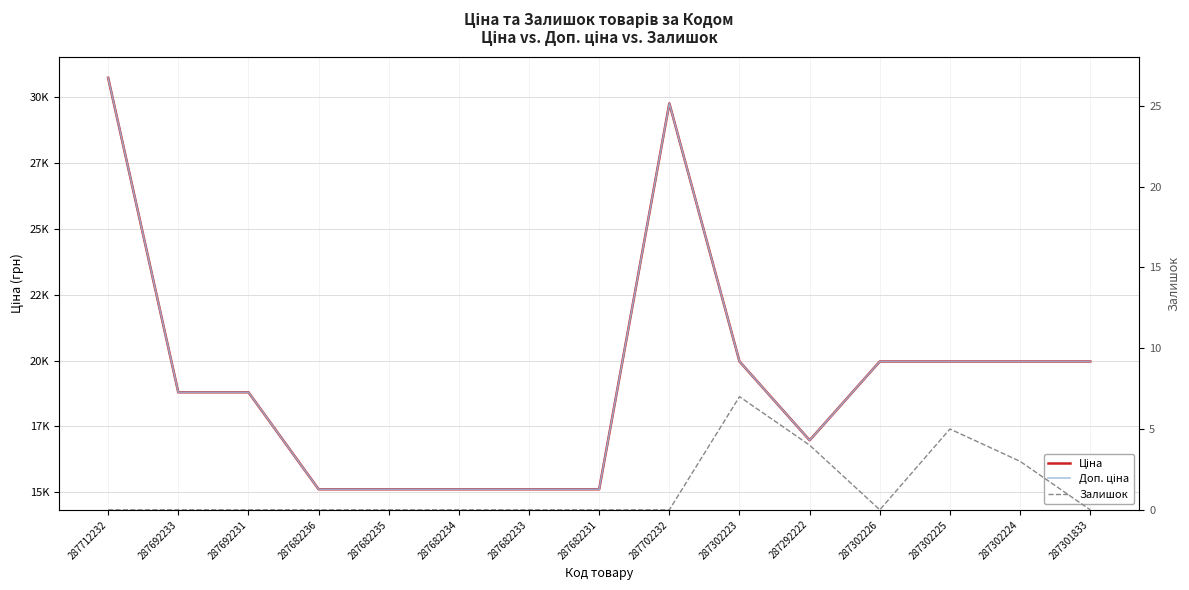

Which series changed the most between 287692233 and 287682231?

Ціна